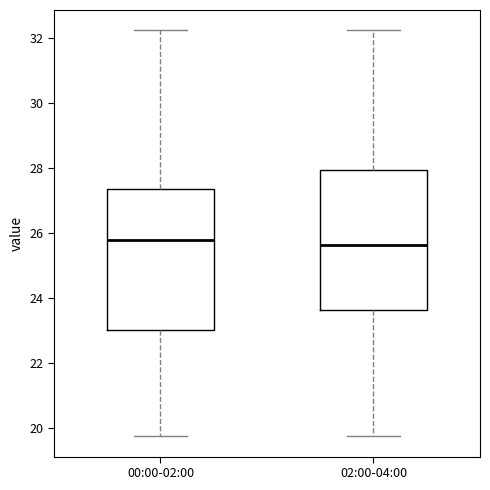

Reading left to right, read every box against the y-axis: the position of its median line, the range the box covers, and the ends of its whiskers. The values are not printed on the chart, so give them approximately, as read against the axis.

00:00-02:00: median 25.8, box 23.0 to 27.4, whiskers 19.8 to 32.2
02:00-04:00: median 25.6, box 23.6 to 28.0, whiskers 19.8 to 32.2